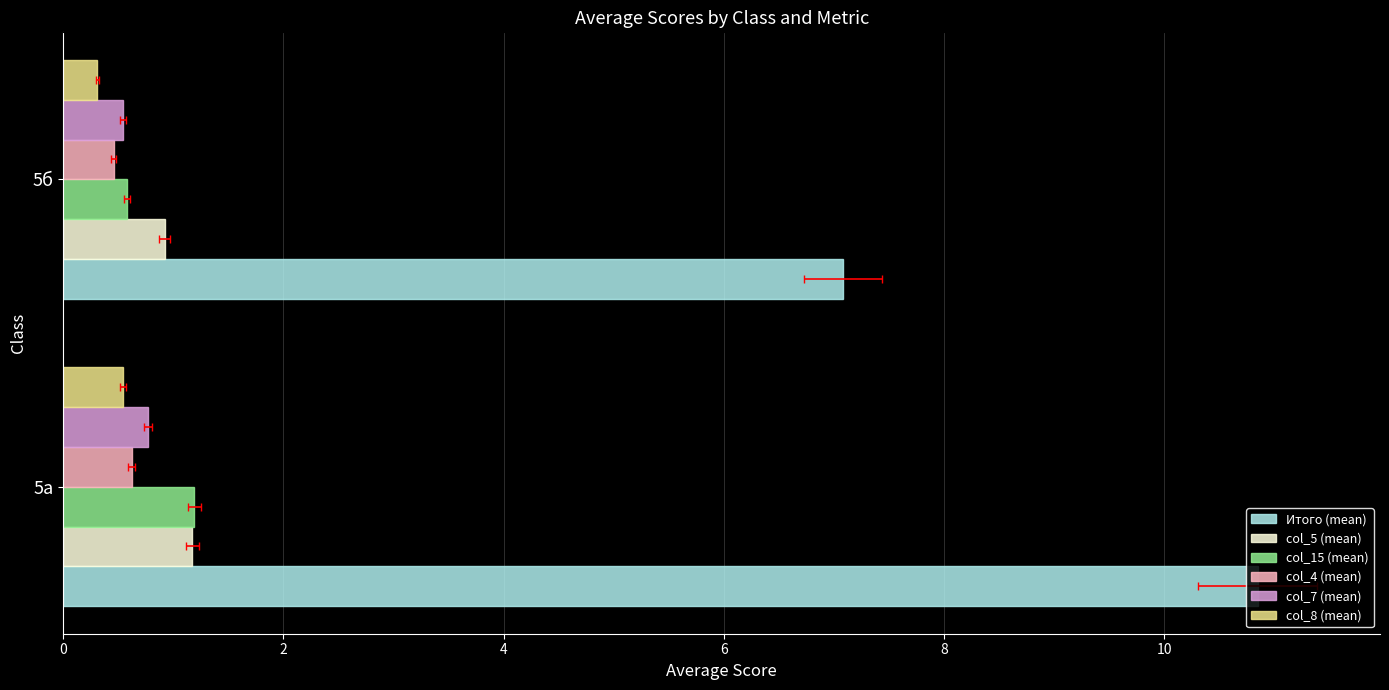

Rank the series at 5б from highest to lowest value.

Итого (mean), col_5 (mean), col_15 (mean), col_7 (mean), col_4 (mean), col_8 (mean)